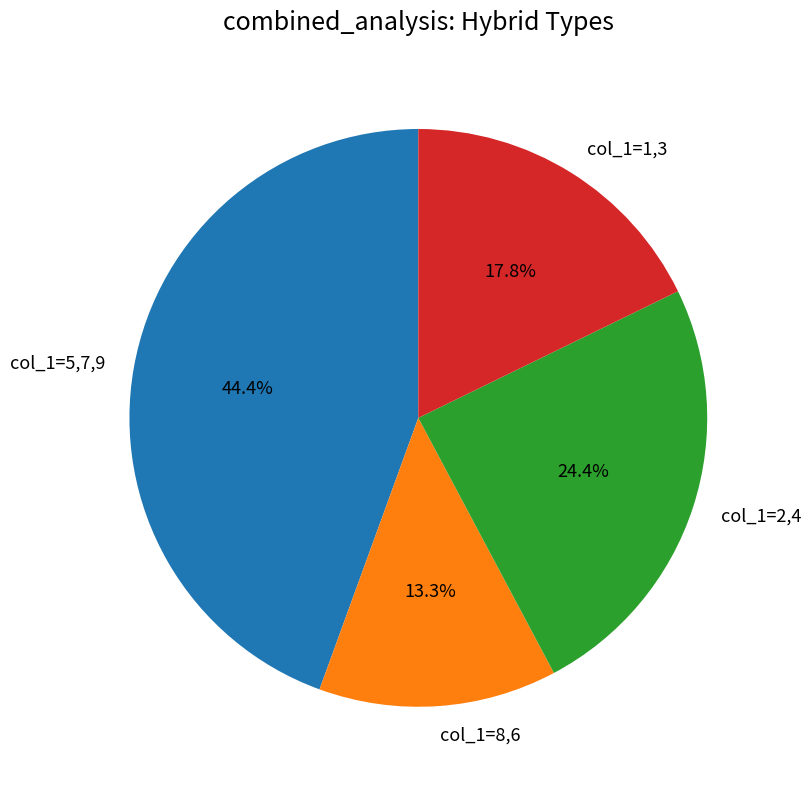

Between col_1=1,3 and col_1=2,4, which is larger?

col_1=2,4